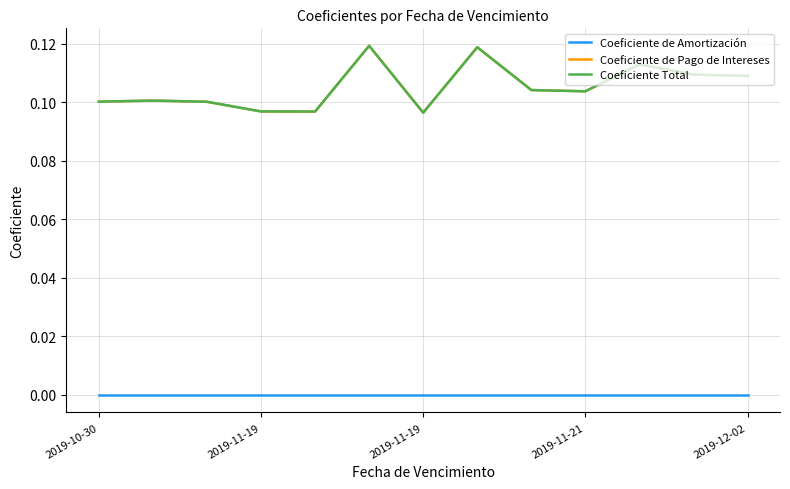

Does the chart display data point markers on the line(s)?

No